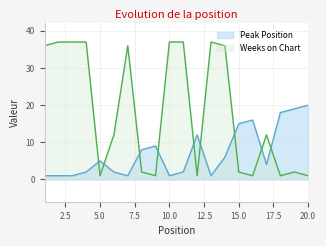

At which category does Weeks on Chart reach its first local valley?

5